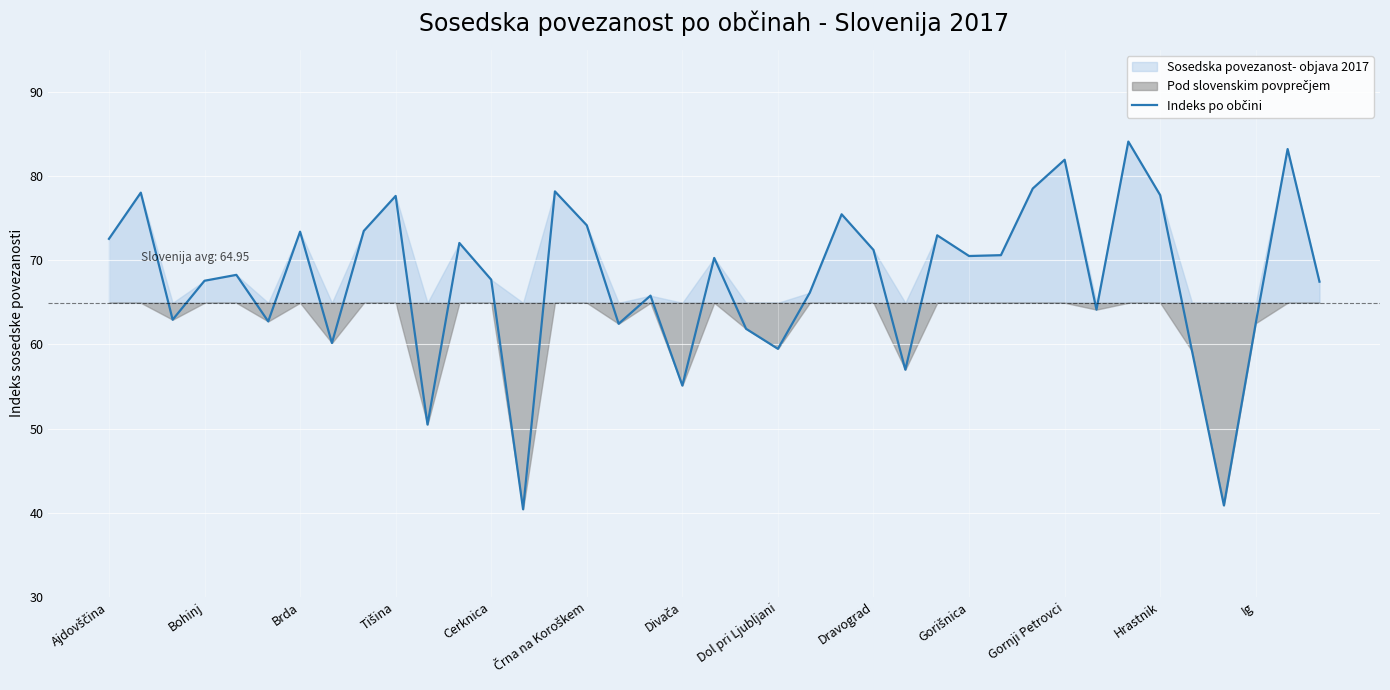

How many points are higher than both their immediate neighbors (excluding endpoints)?

13